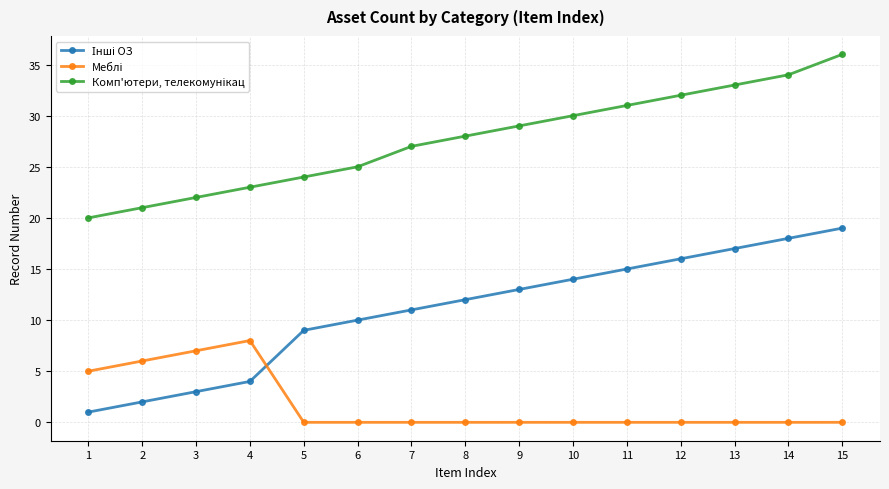

Which category has the highest value across all series?

15